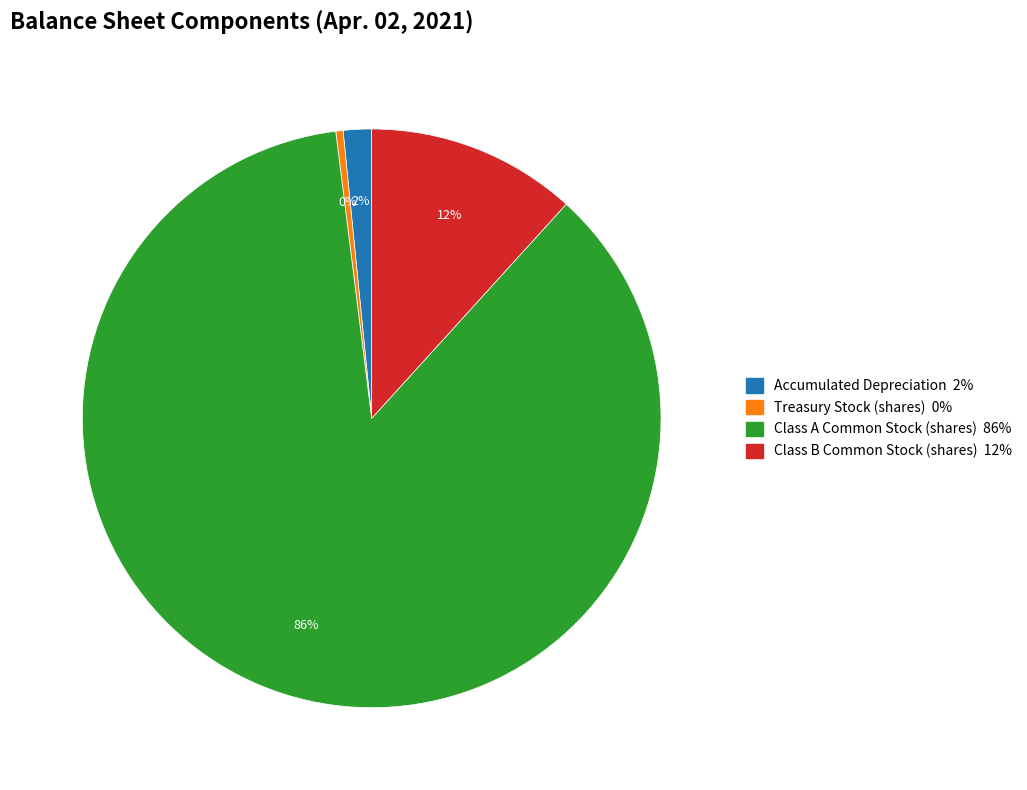

How many segments does this pie chart have?

4